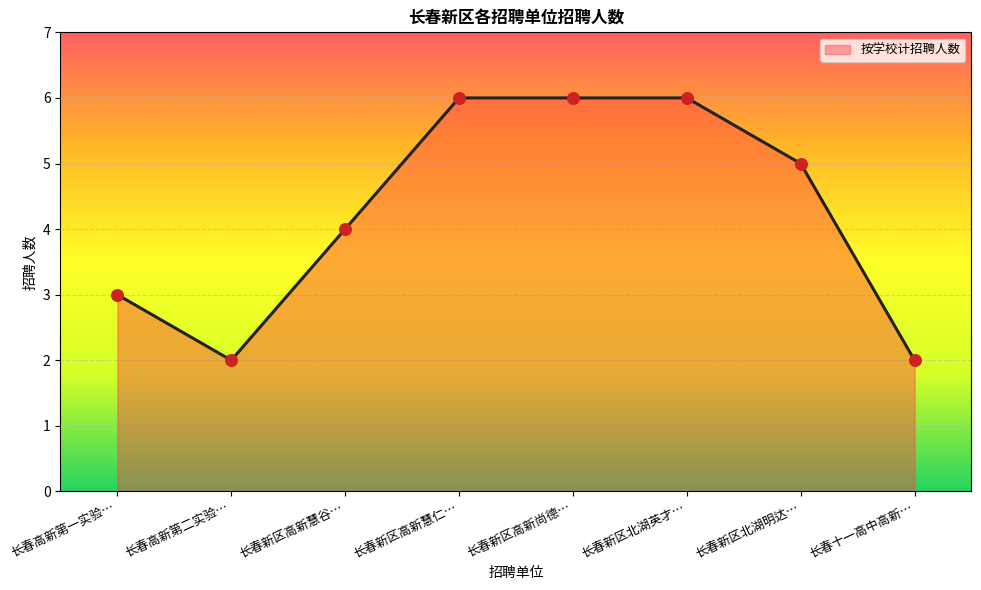

What is the ratio of the value at 长春新区高新慧仁… to the value at 长春高新第二实验…?

3.0